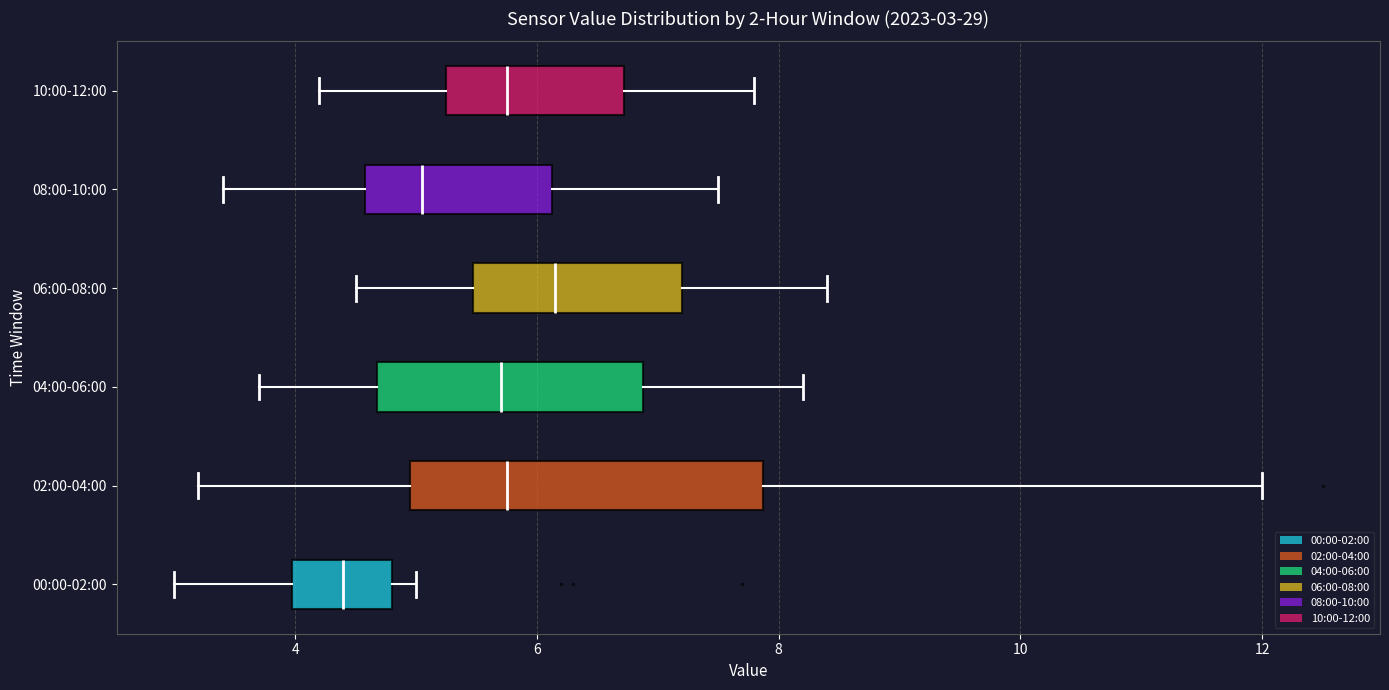

Comparing the boxes themselves (not the whiskers), which one is the widest?

02:00-04:00